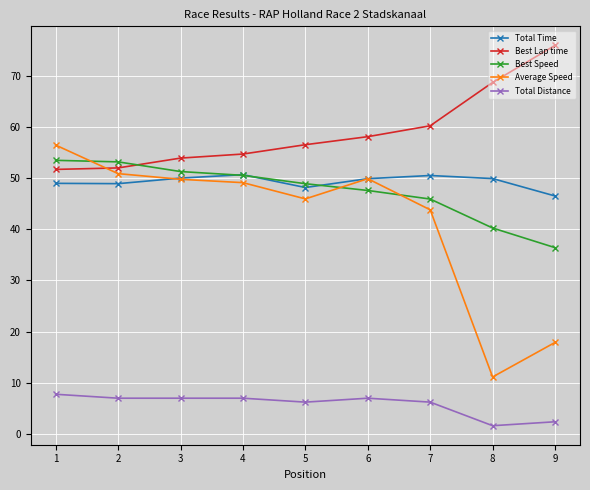

What is the spread (max minus min) of values at 1?

48.8